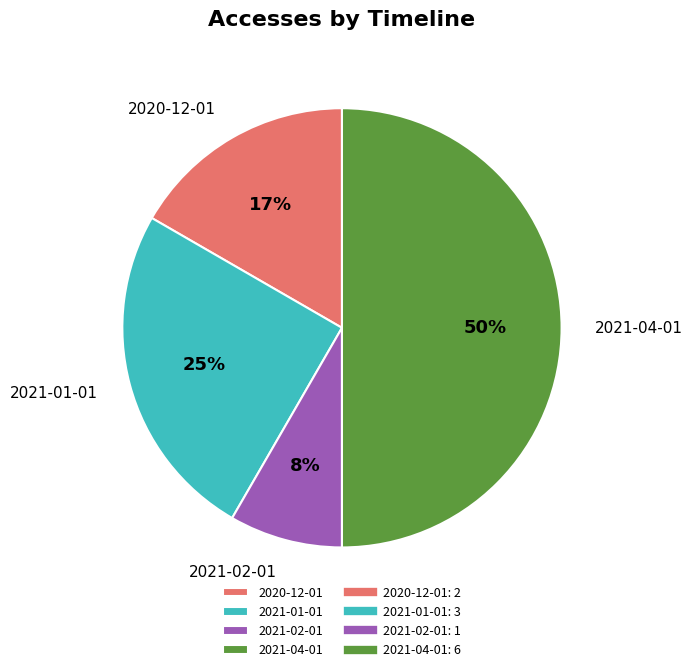

Approximately how many times larger is the value at 2020-12-01 compared to 2021-01-01?

0.7